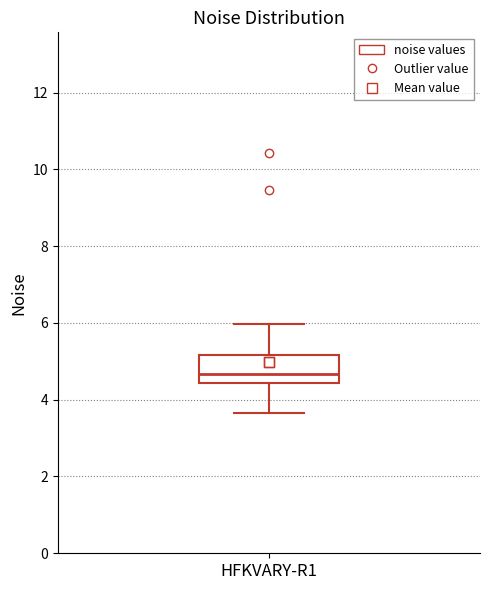

Read this box plot against the y-axis: the position of the median line, the range covered by the box, and the ends of both whiskers. The values are not printed on the chart, so give them approximately, as read against the axis.

median 4.6, box 4.4 to 5.2, whiskers 3.6 to 6.0